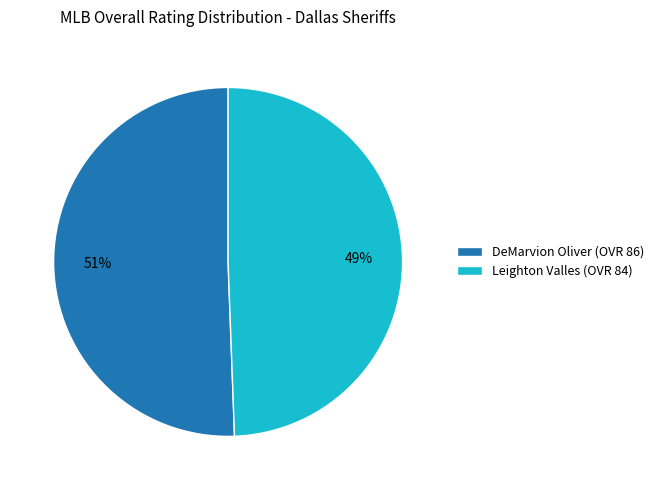

Which slice is the largest?

DeMarvion Oliver